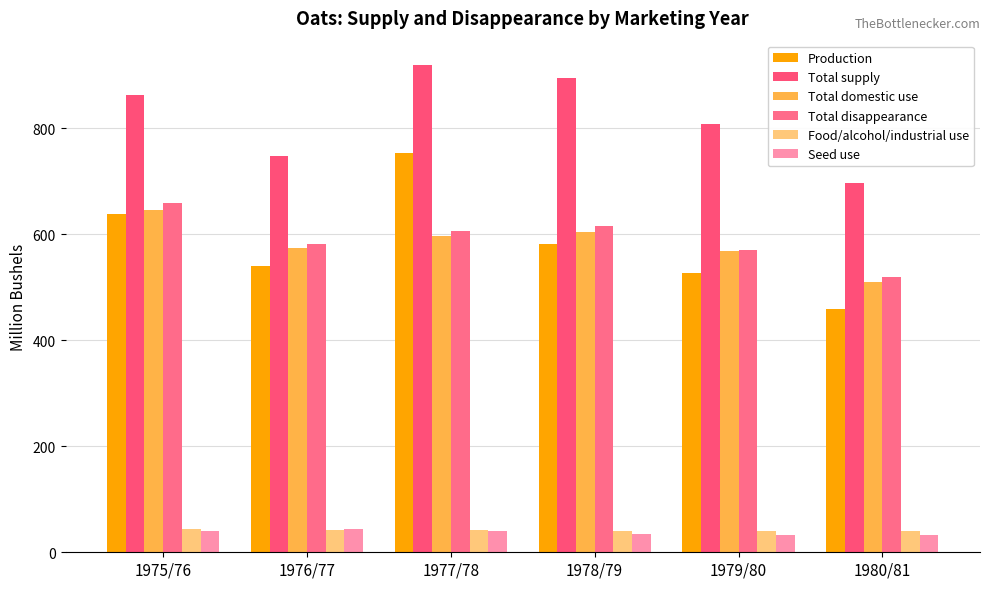

What is the average value of the Production series?

583.2